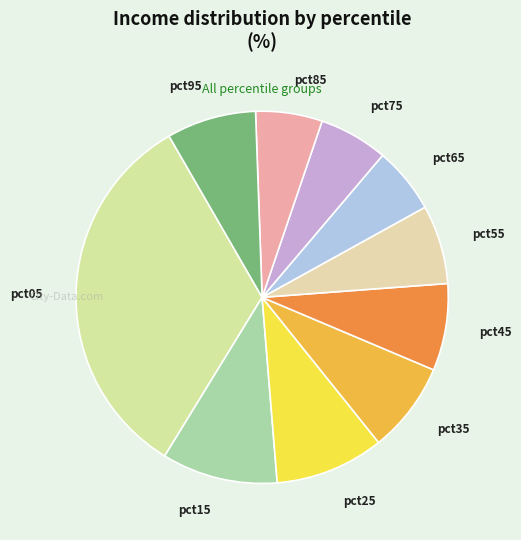

The pct05 slice represents 33% of the pie. True or false?

True